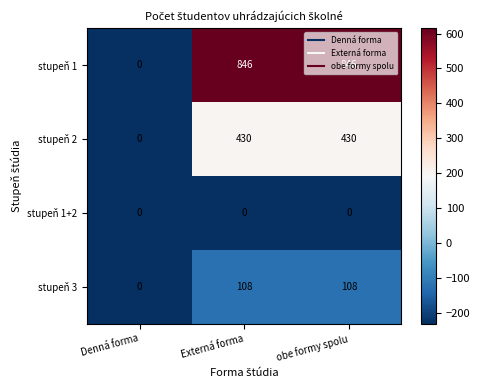

What is the difference between the stupeň 2 values at Externá forma and Denná forma?

430